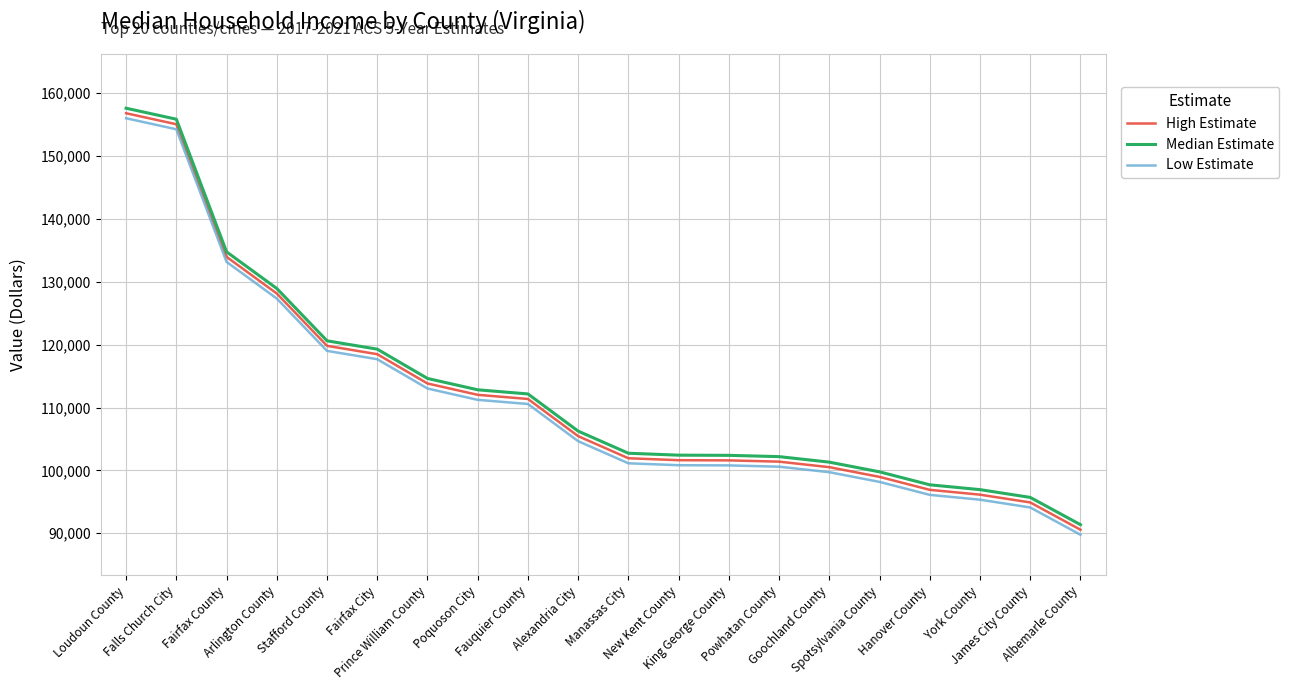

At which label does High Estimate first exceed 105450?

Loudoun County